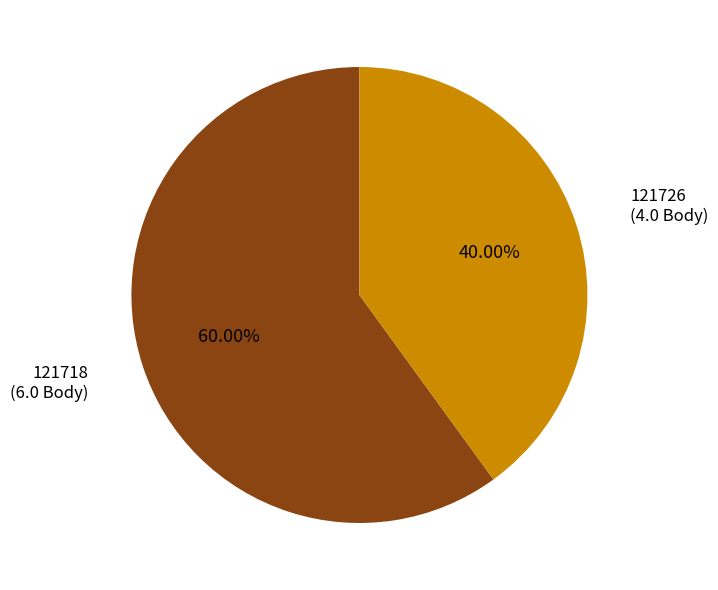

Is it true that 121718 is 47% of the pie?

False